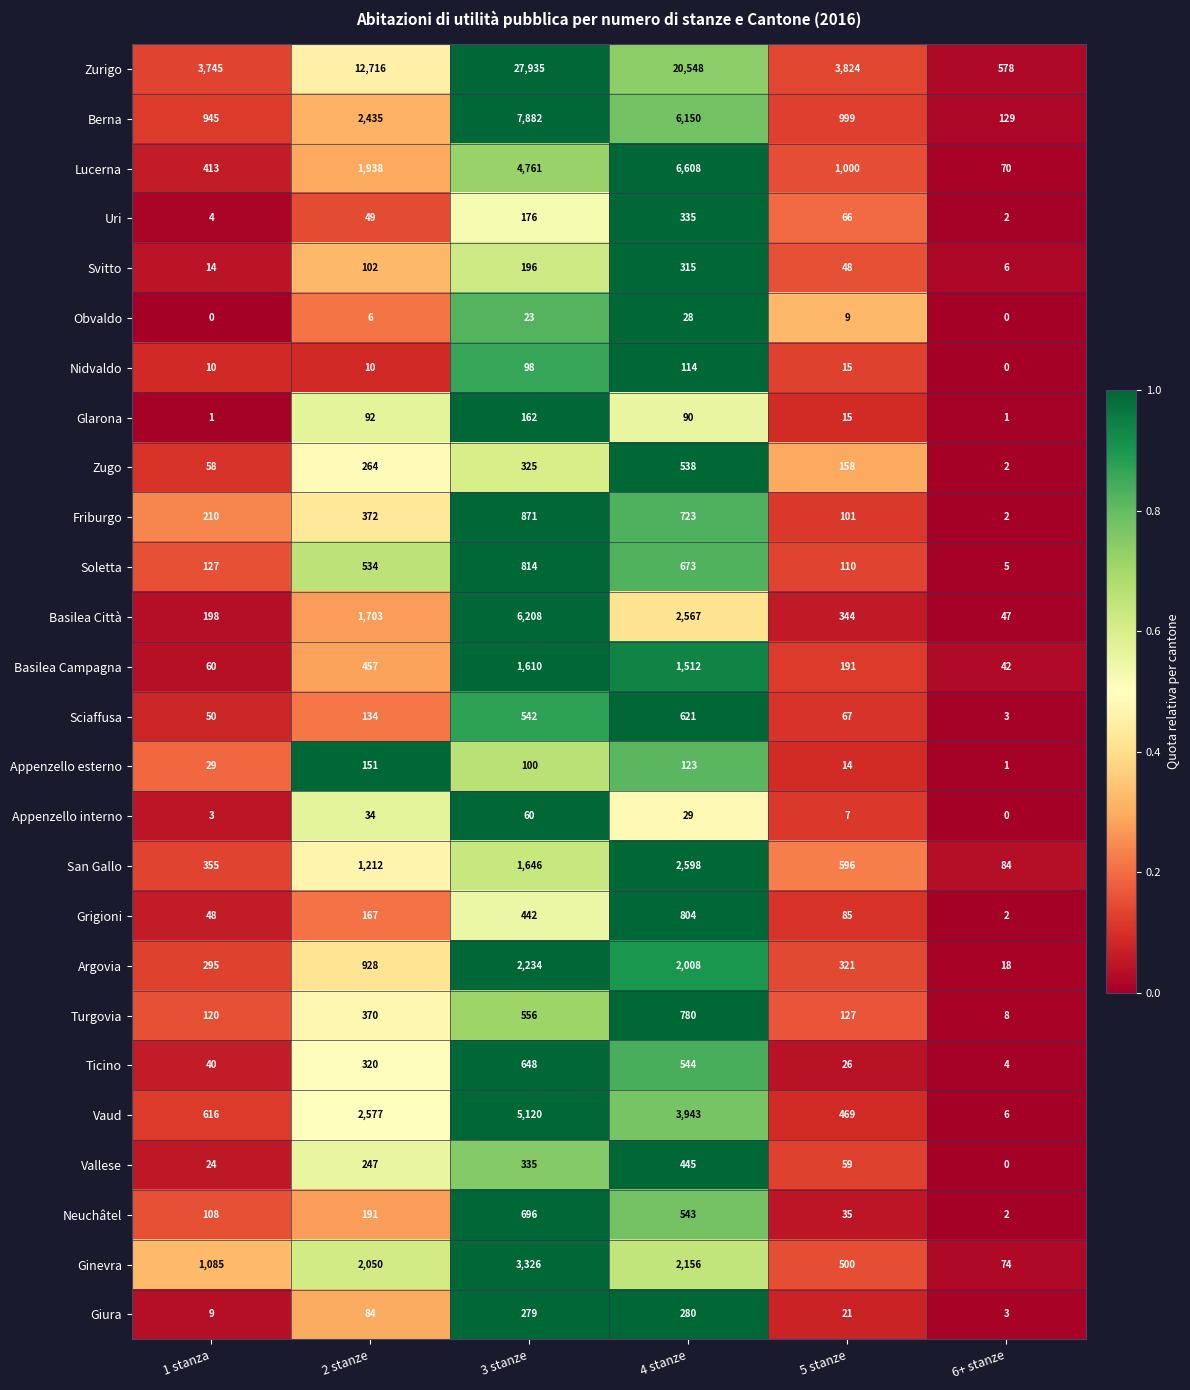

What is the difference between the maximum and second lowest values in the Ginevra series?

2826